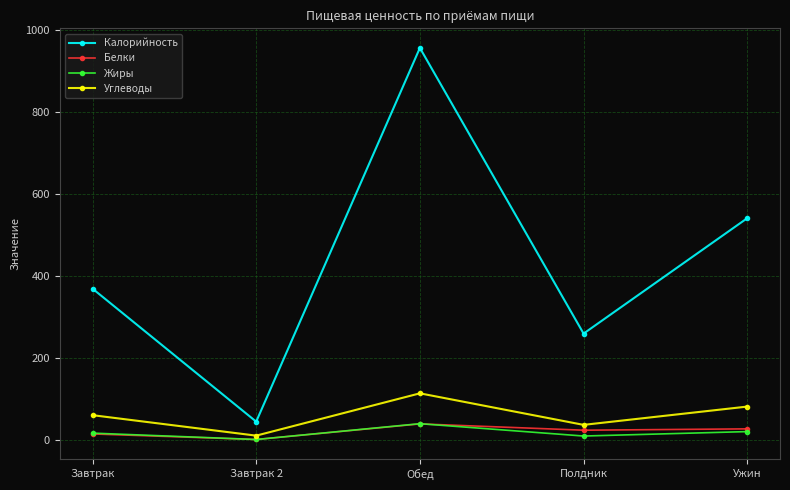

Which category has the highest value in the Жиры series?

Обед